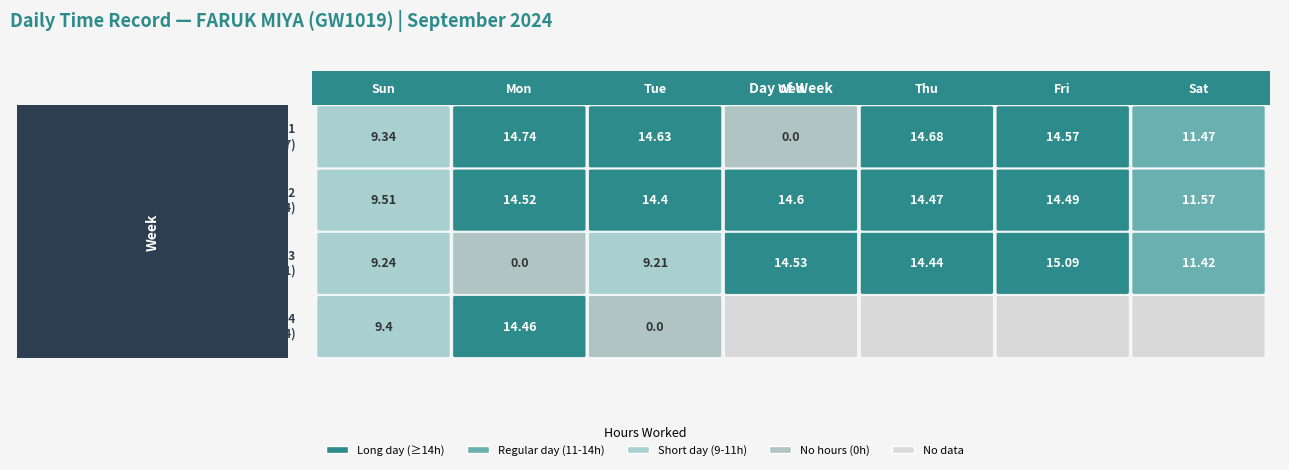

True or false: the data shows 5.8 at 16.

False